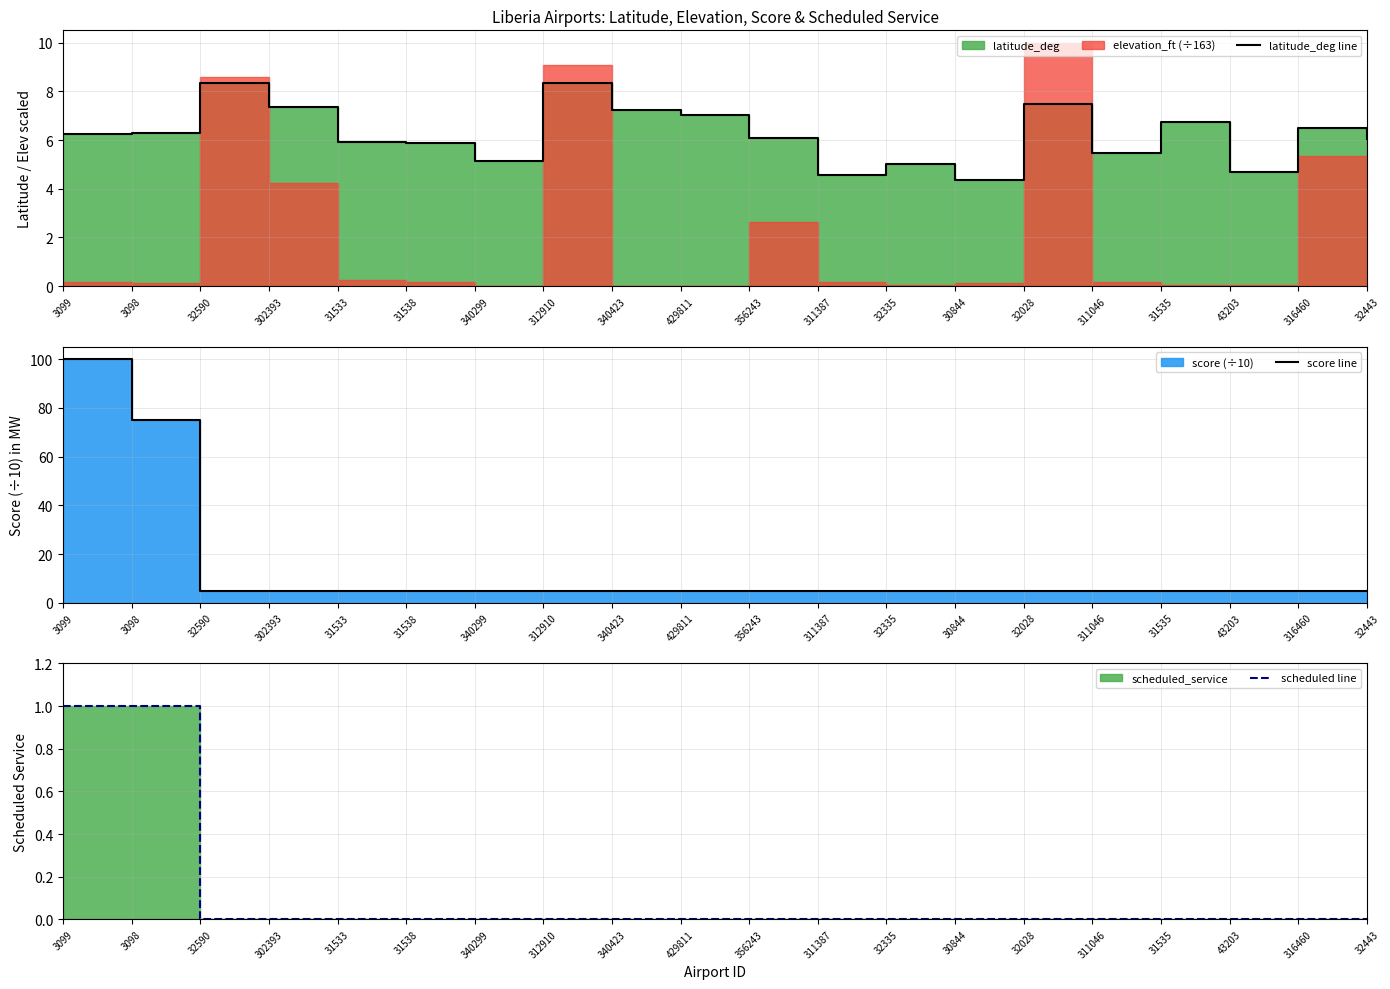

What is the approximate value of score line at 340299?

5.0